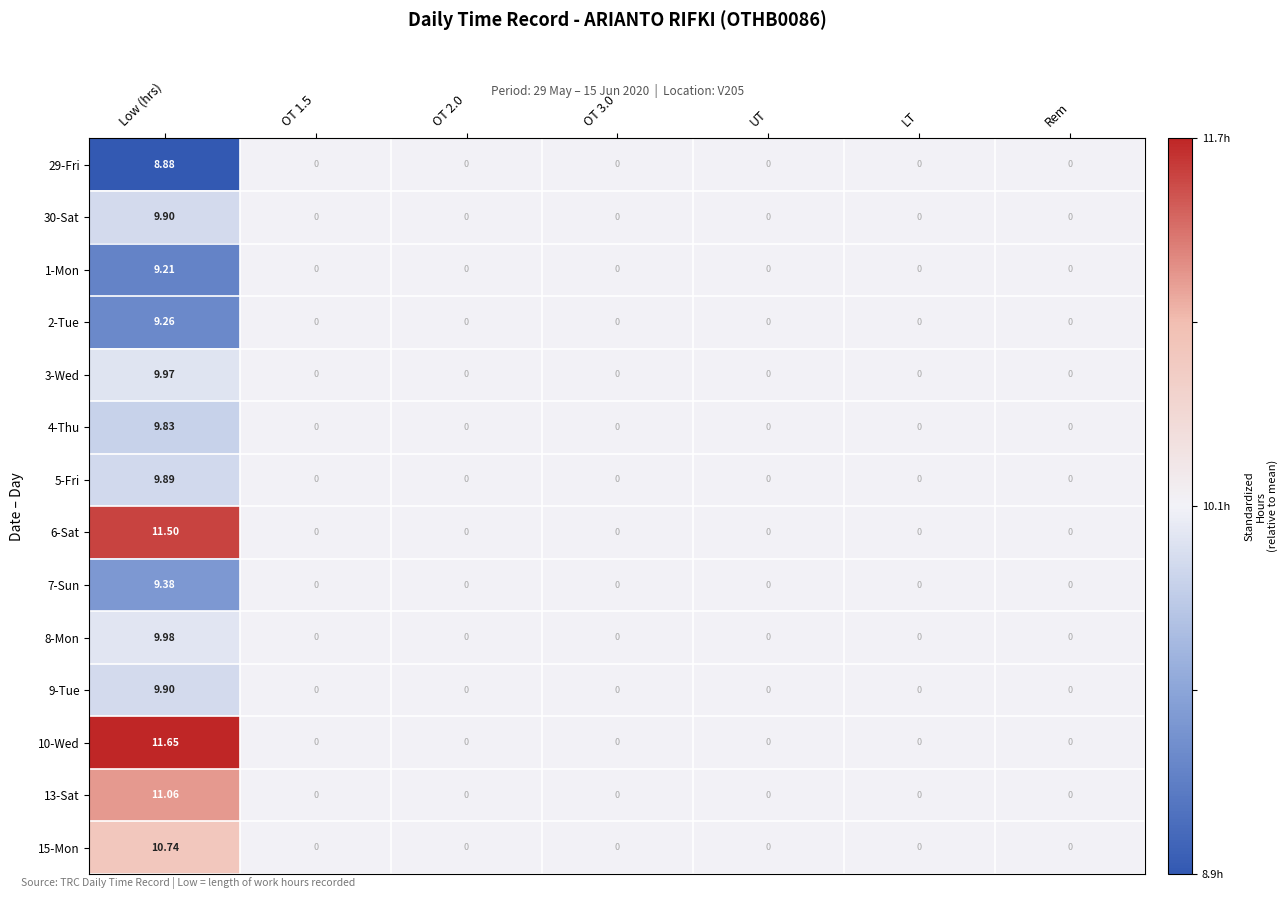

At which category is the sum across all series the highest?

Low (hrs)